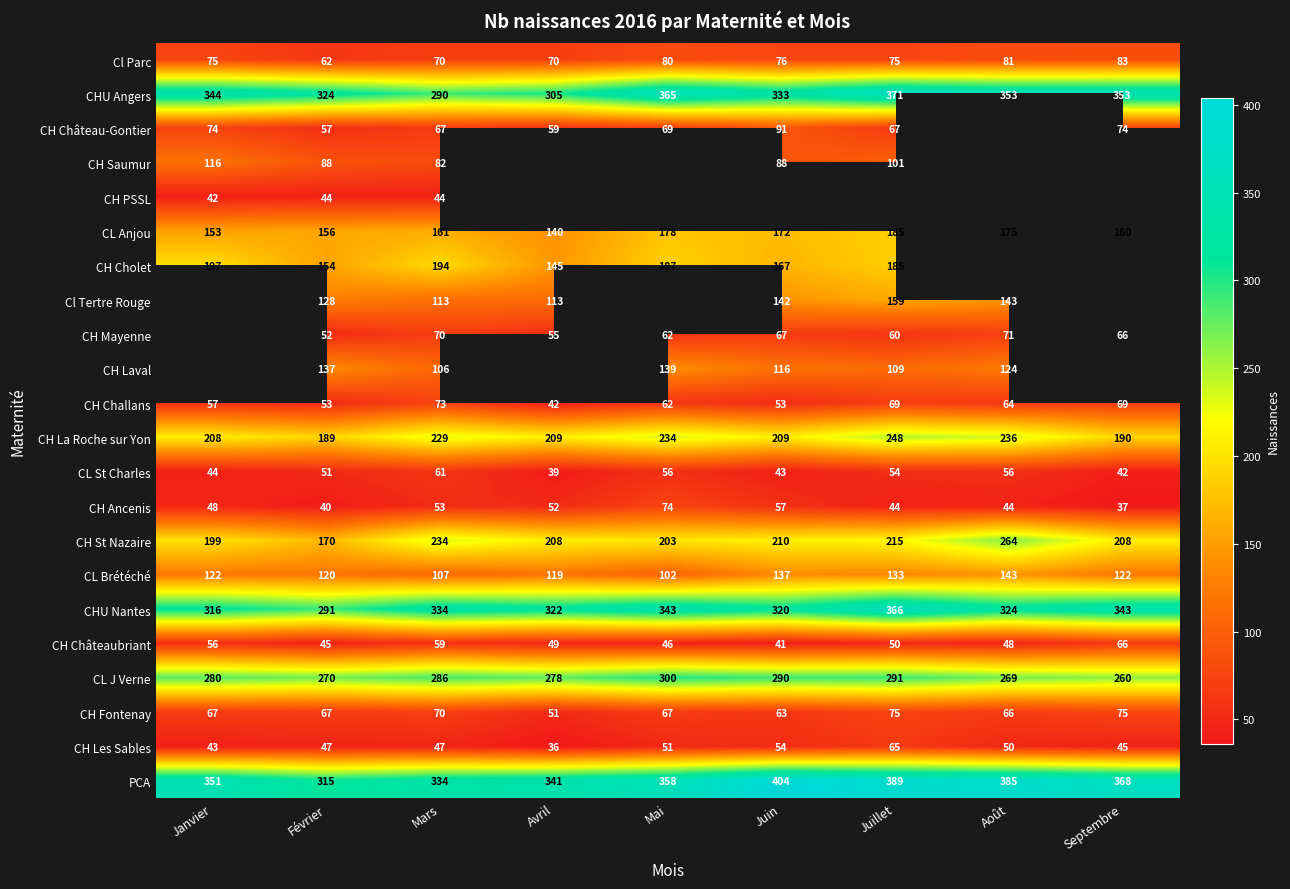

Is it true that PCA equals 678 at Juillet?

False